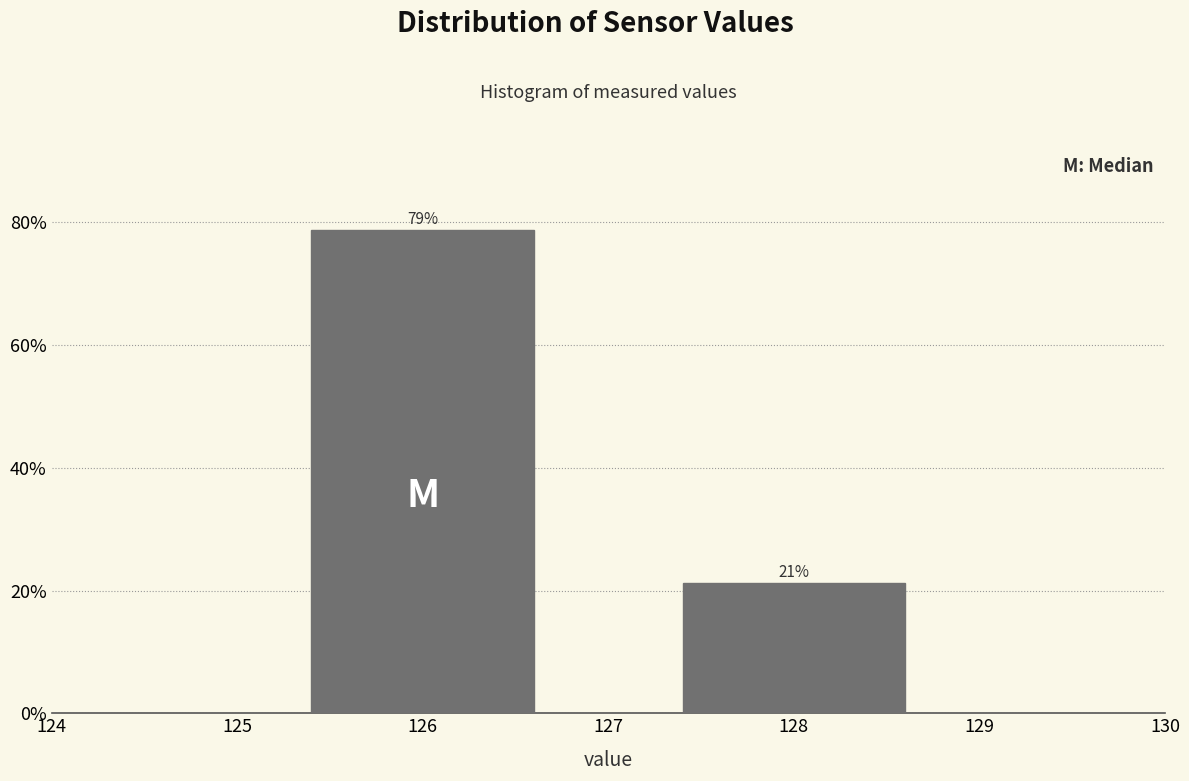

Is it true that the value at 128 is 21.2?

True